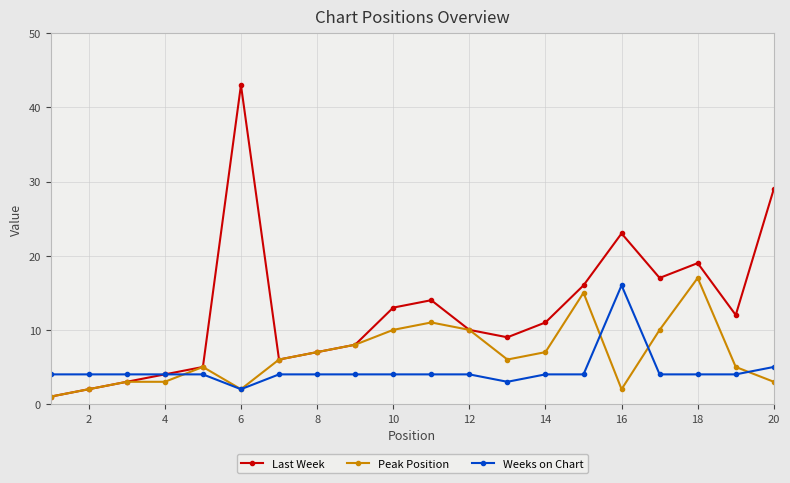

List the series in order of their overall mean, highest first.

Last Week, Peak Position, Weeks on Chart